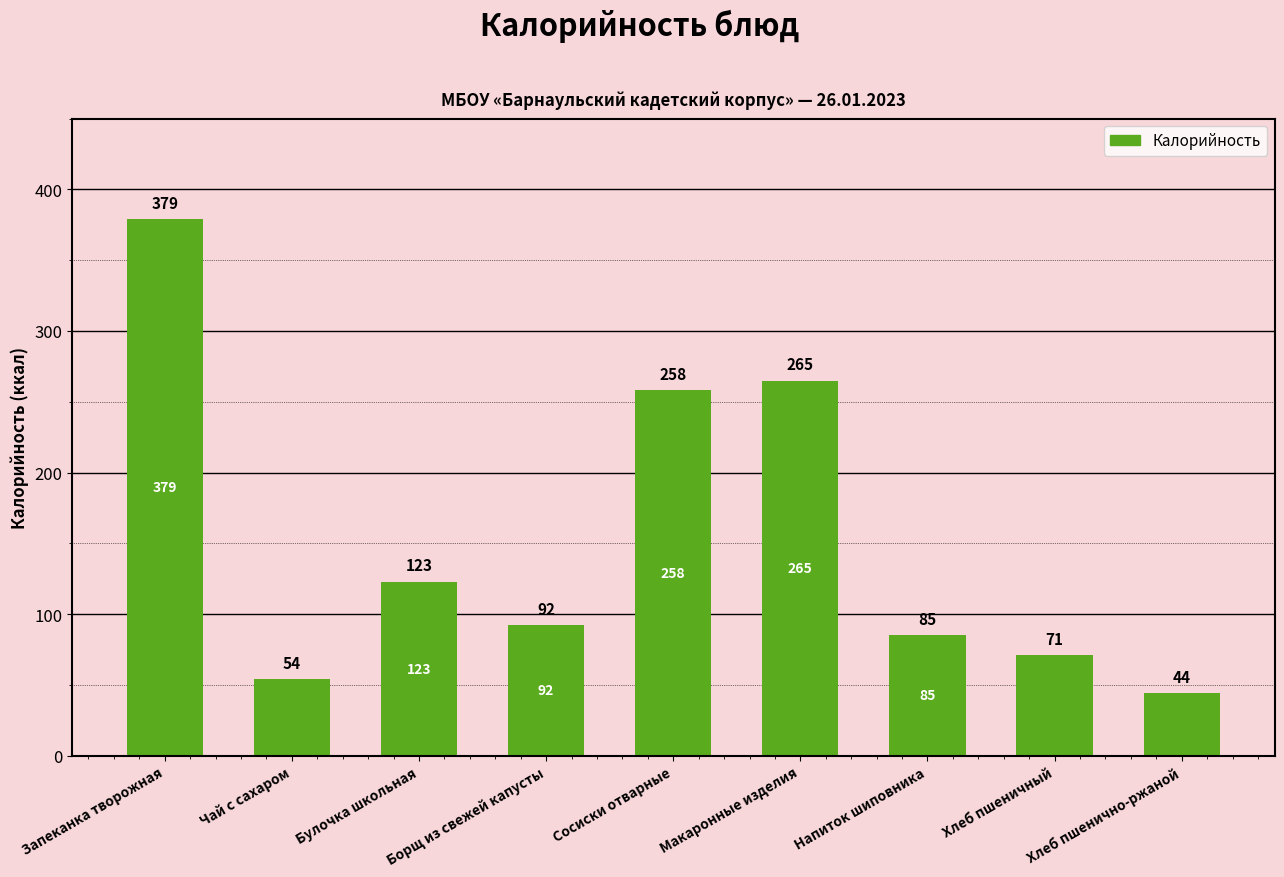

Reading left to right, transcribe all the data shown in this chart.

Запеканка творожная=379	Чай с сахаром=54	Булочка школьная=123	Борщ из свежей капусты=92	Сосиски отварные=258	Макаронные изделия=265	Напиток шиповника=85	Хлеб пшеничный=71	Хлеб пшенично-ржаной=44